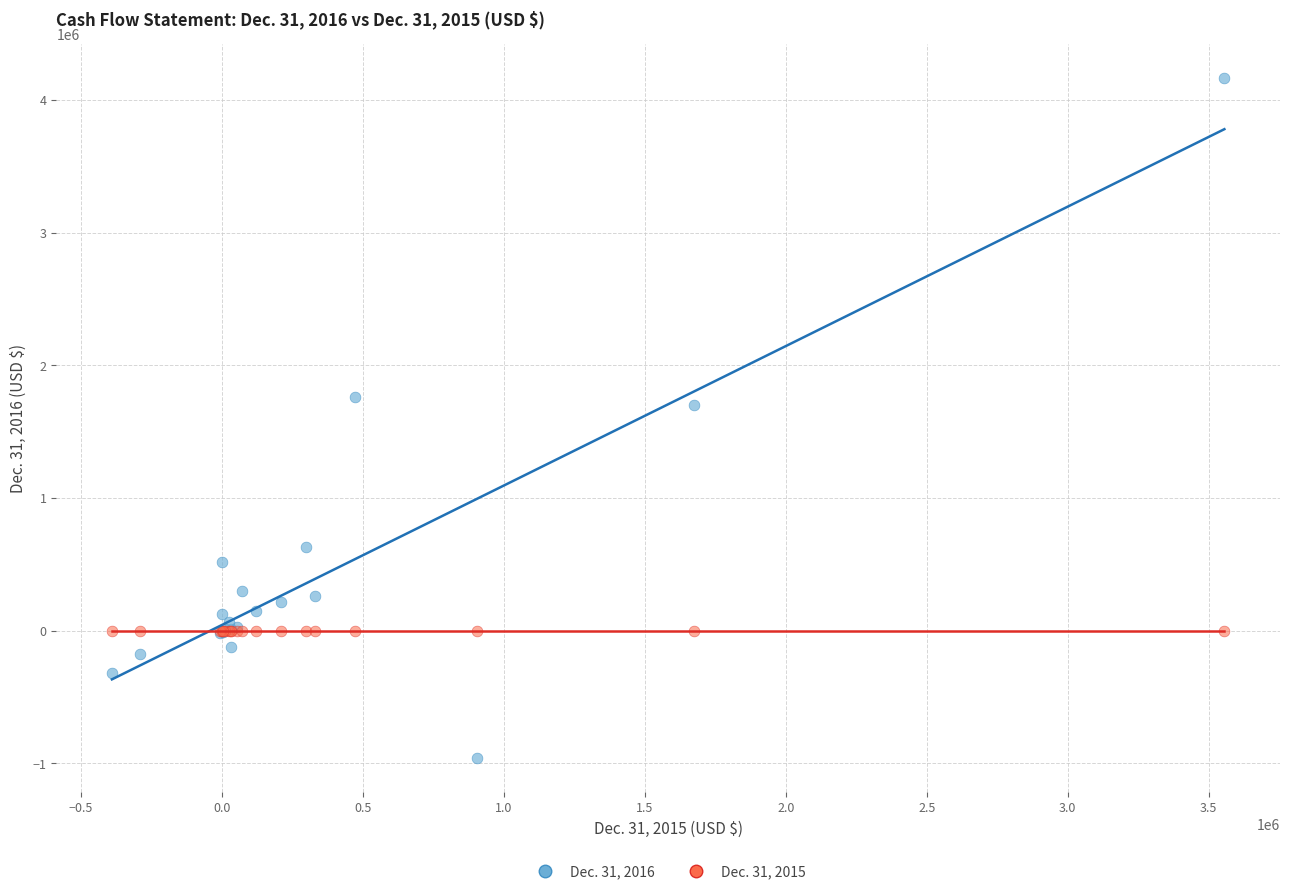

What are all the series names shown in the legend?

Dec. 31, 2016, Dec. 31, 2015